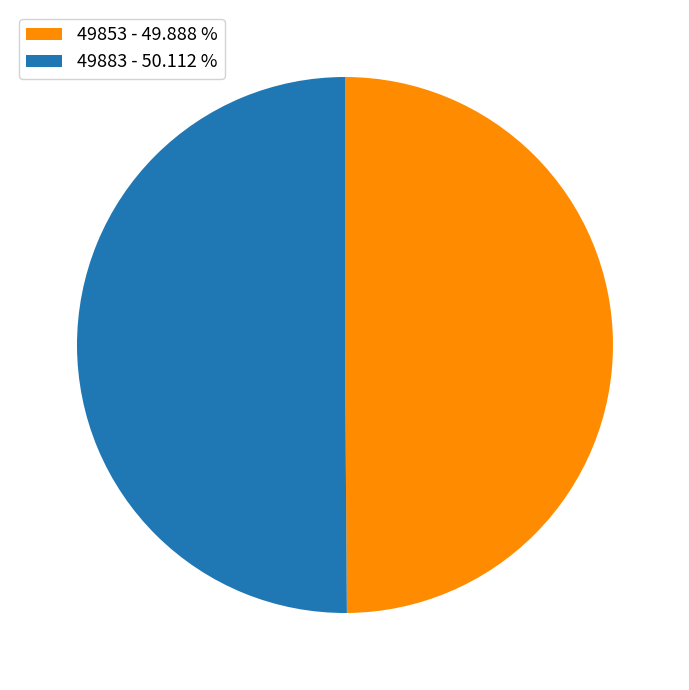

How many slices are in this pie chart?

2